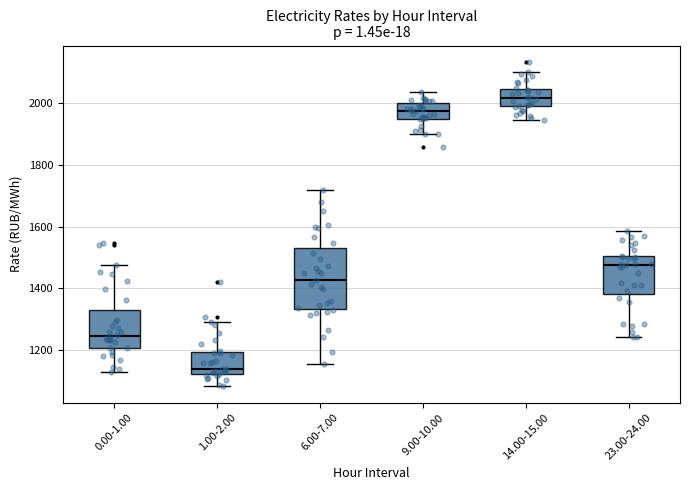

Where does the lower whisker of the box for 9.00-10.00 end on the y-axis? The values are not printed on the chart, so give them approximately, as read against the axis.

1900